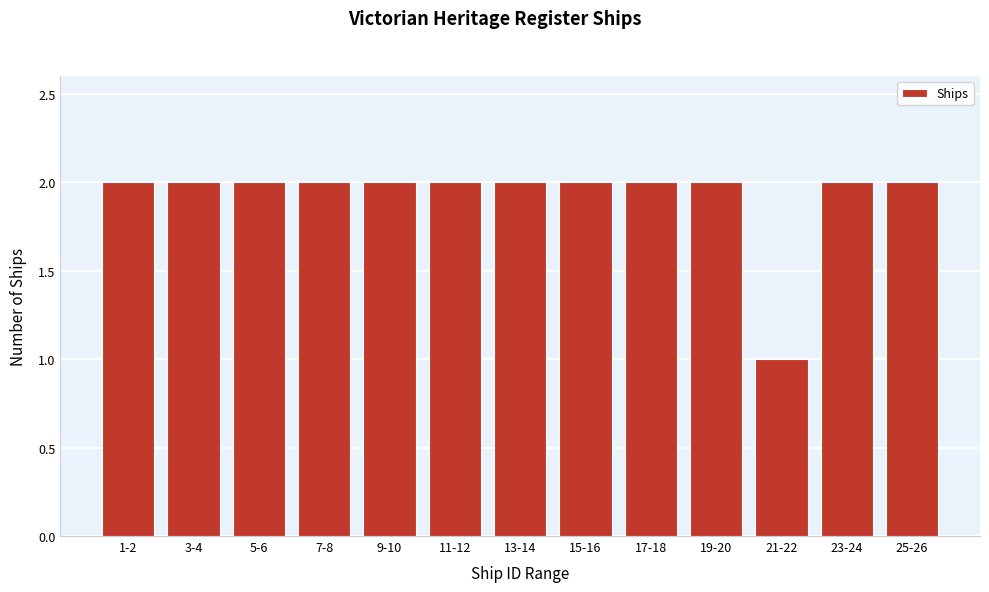

Reading left to right, list all the values displayed in this chart.

1-2=2	3-4=2	5-6=2	7-8=2	9-10=2	11-12=2	13-14=2	15-16=2	17-18=2	19-20=2	21-22=1	23-24=2	25-26=2